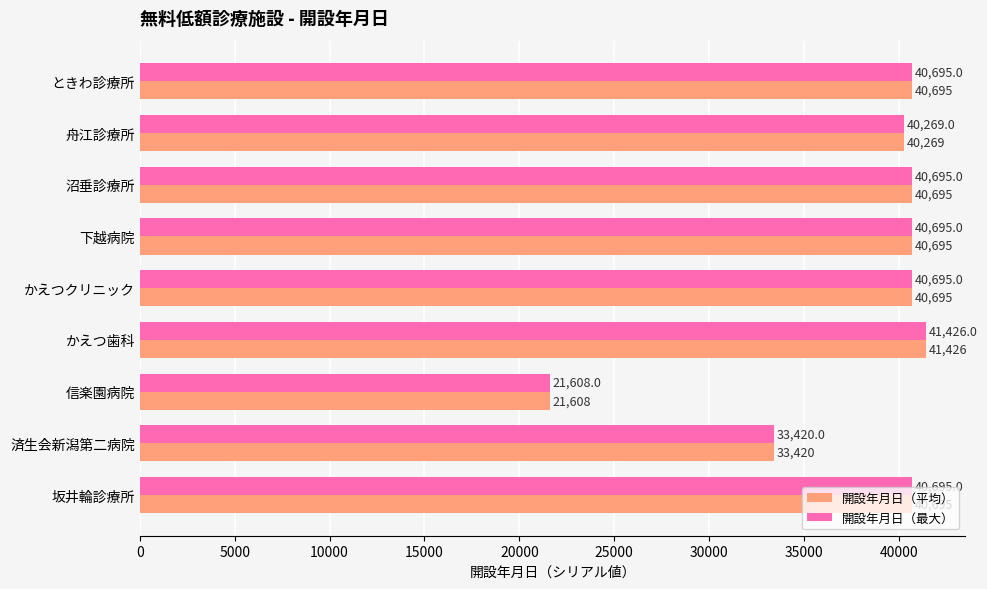

How many distinct data groups are displayed?

2